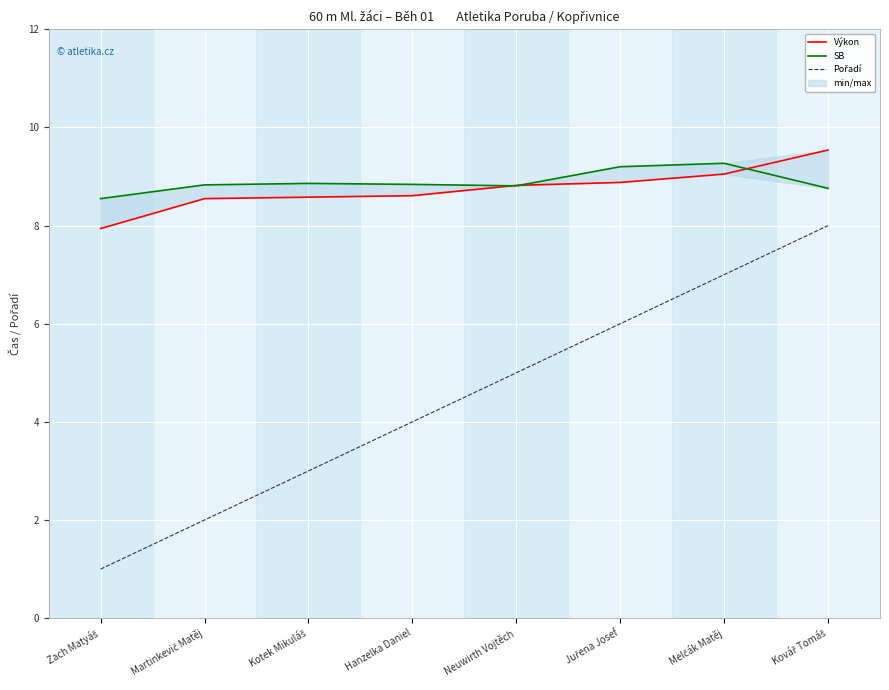

The value of Výkon at Zach Matyáš is 7.9. True or false?

True